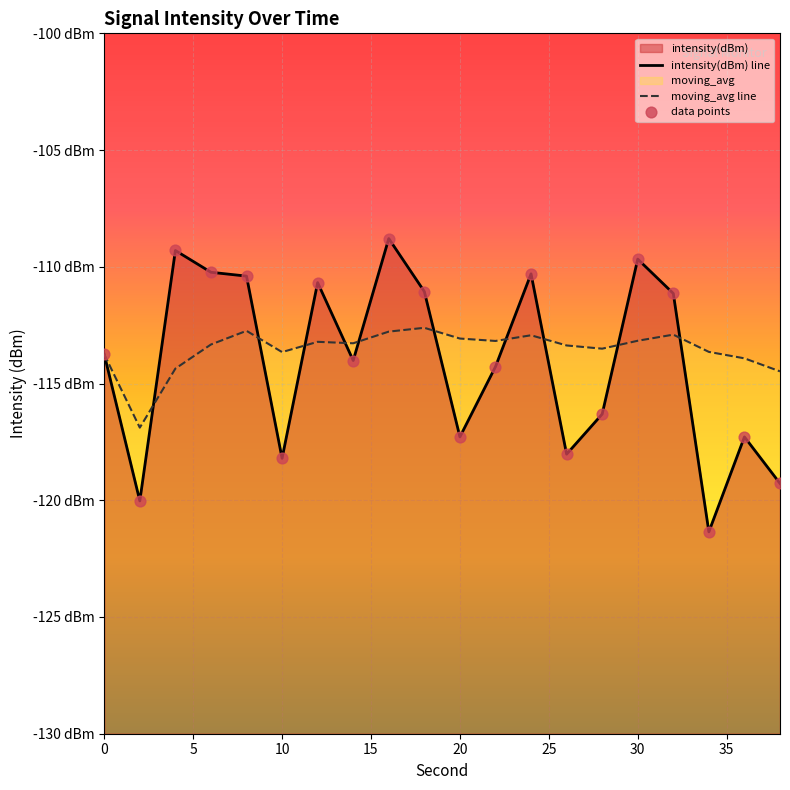

Which series contains the highest Y value?

intensity(dBm) line